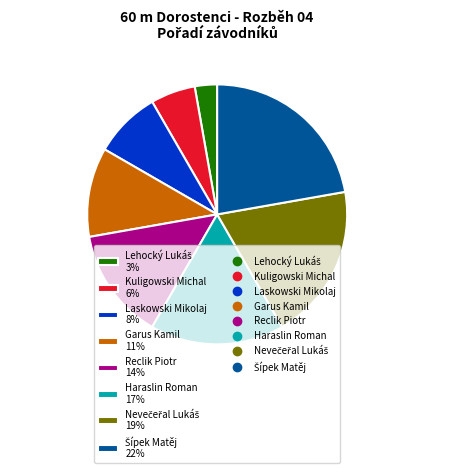

What percentage is the Garus Kamil slice, to the nearest percent?

11%